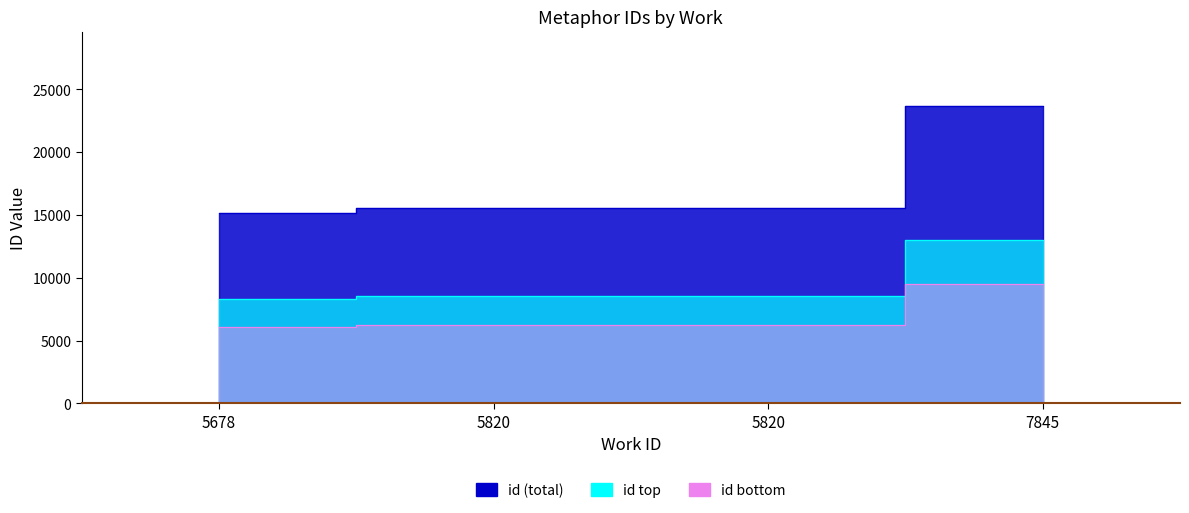

The value at 7845 is 31193. True or false?

False